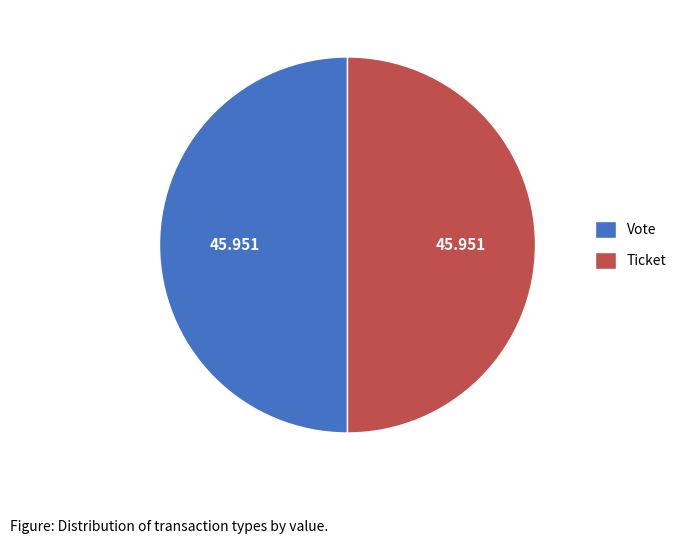

Do Ticket and Vote together represent more than half of the pie?

Yes